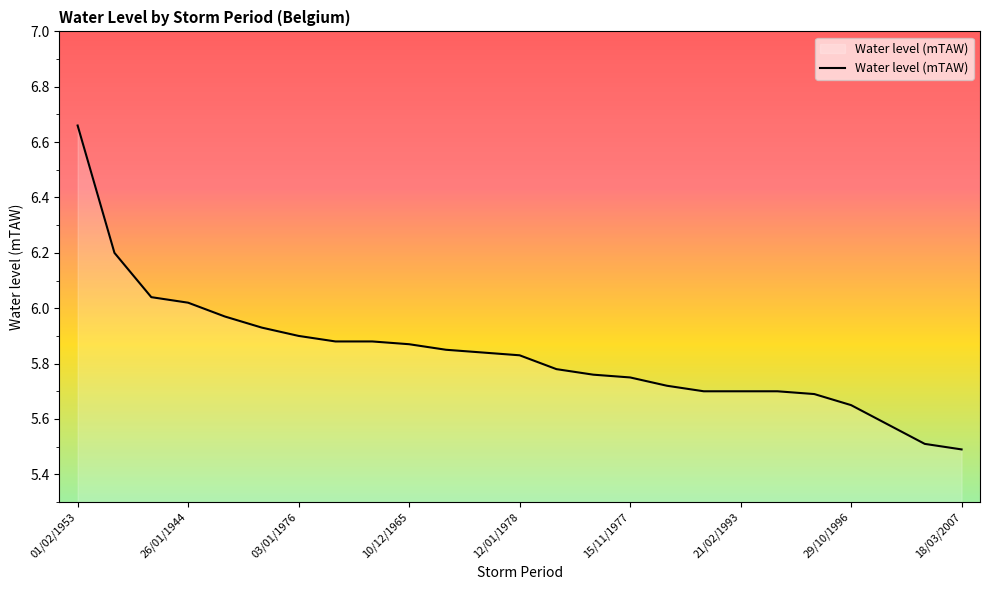

What is the difference between the second highest and minimum values?

0.7